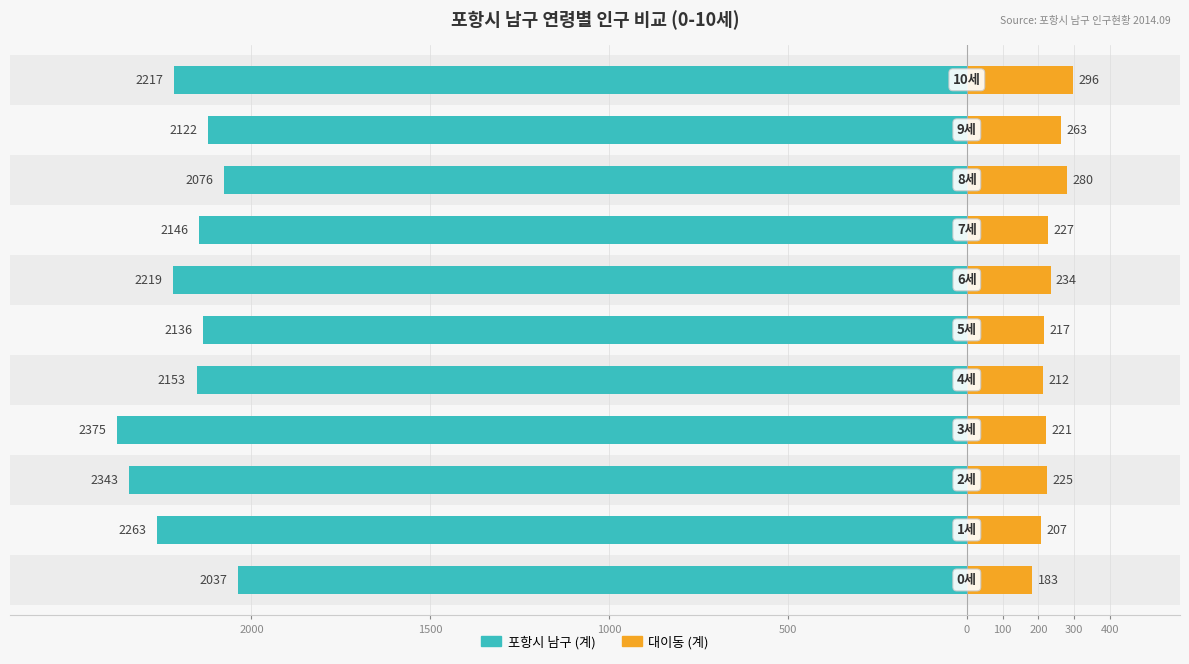

At how many categories does at least one series exceed -135?

11